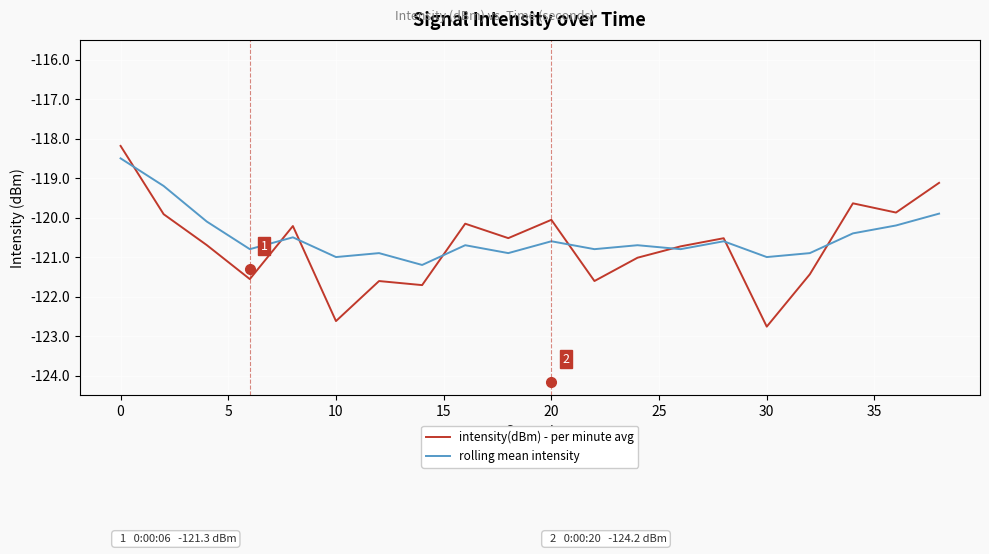

Which series has the widest spread of values?

intensity(dBm) - per minute avg